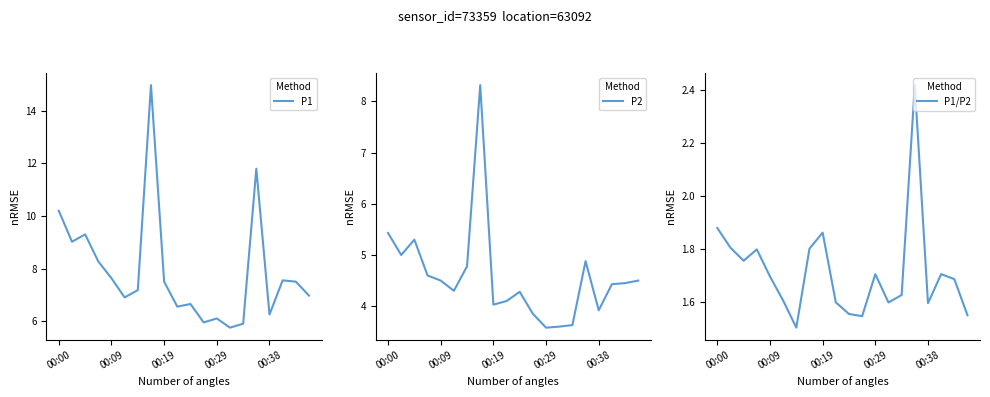

True or false: P2 has a value of 0.8 at 13.

False